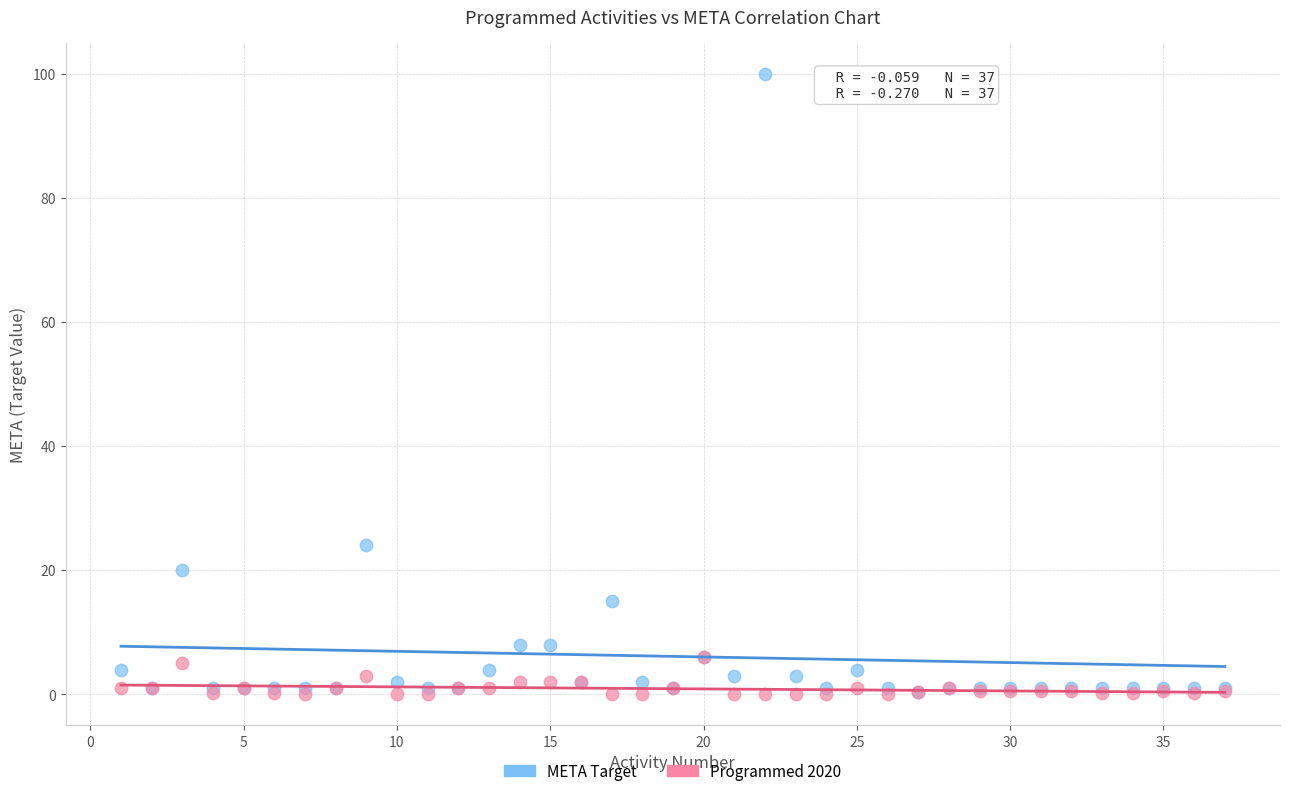

Across all series, what Y value is closest to 50?

24.0